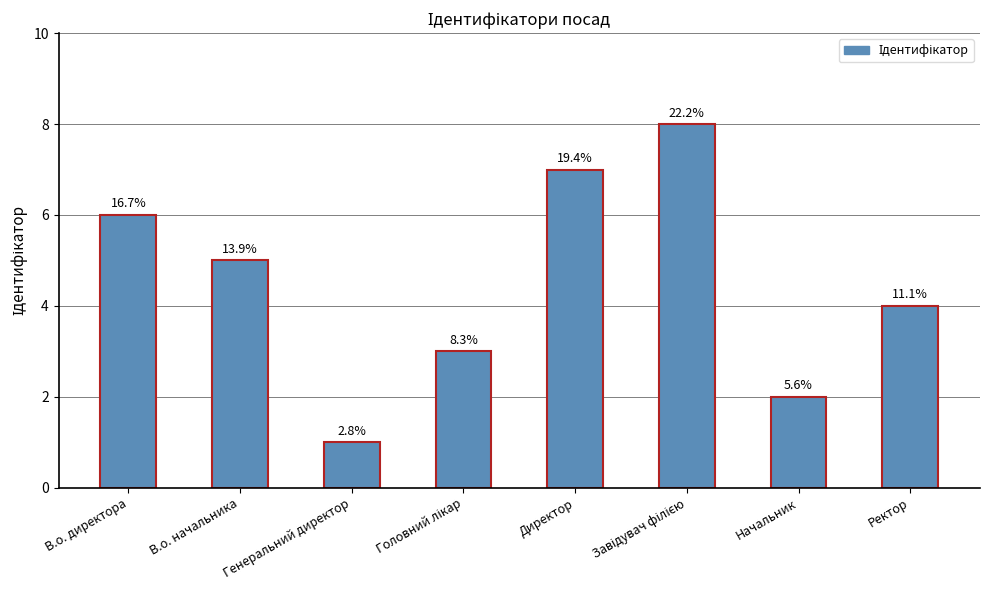

How many values are between 3 and 7?

5